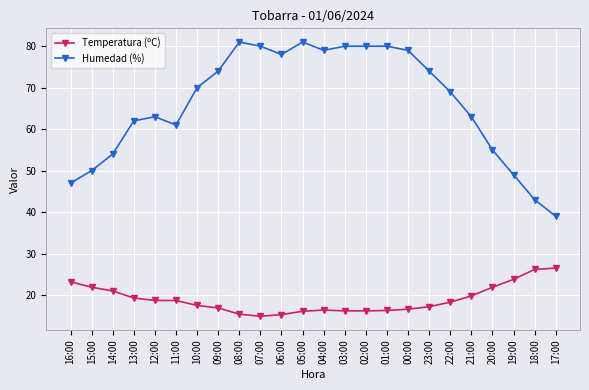

How many values in the Temperatura (ºC) series are below 18?

12